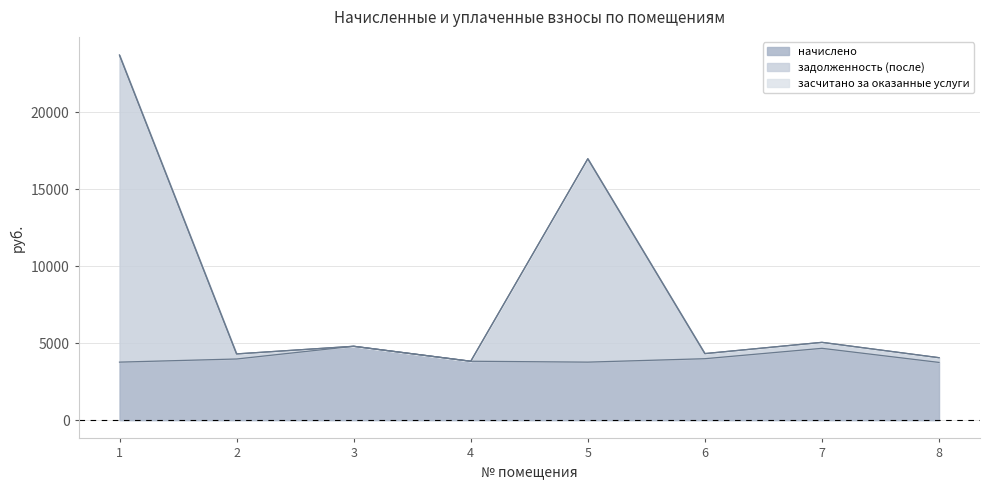

What is the total value across all series at 7?

5057.3